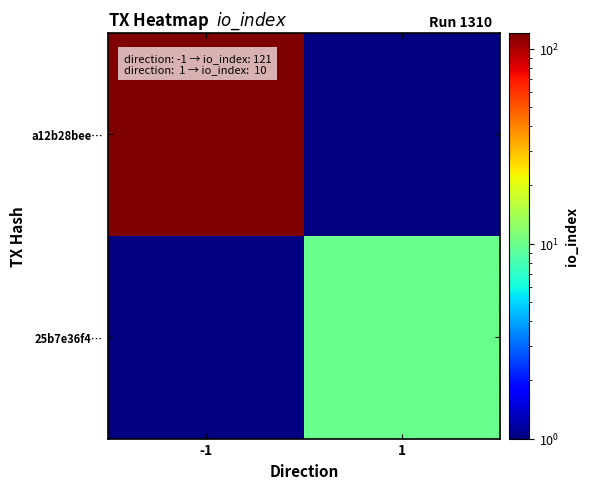

True or false: 25b7e36f4… has a value of 10.0 at 1.

True